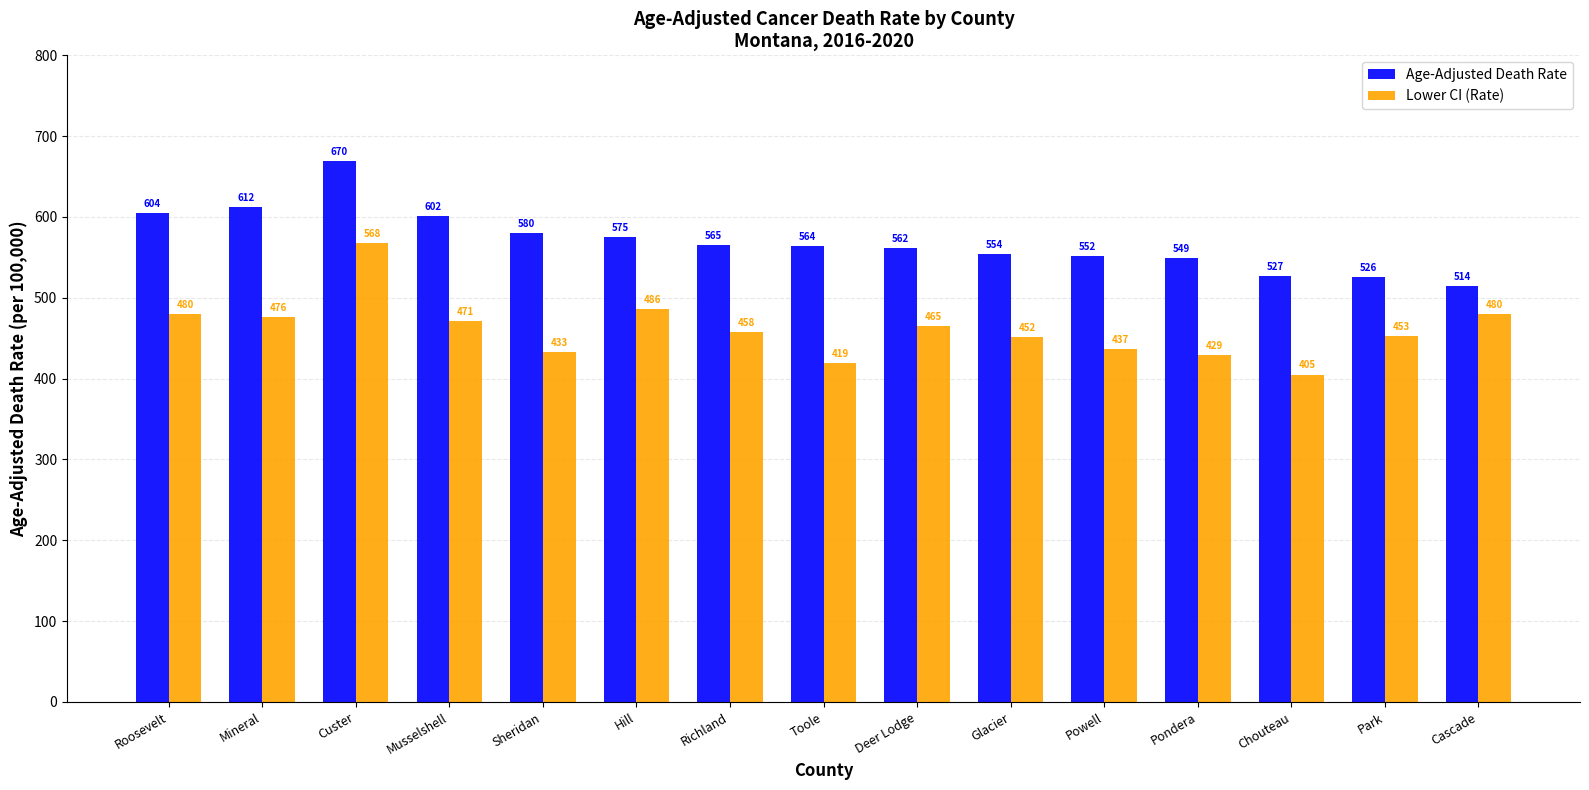

Rank the series by their average value, from lowest to highest.

Lower CI (Rate), Age-Adjusted Death Rate